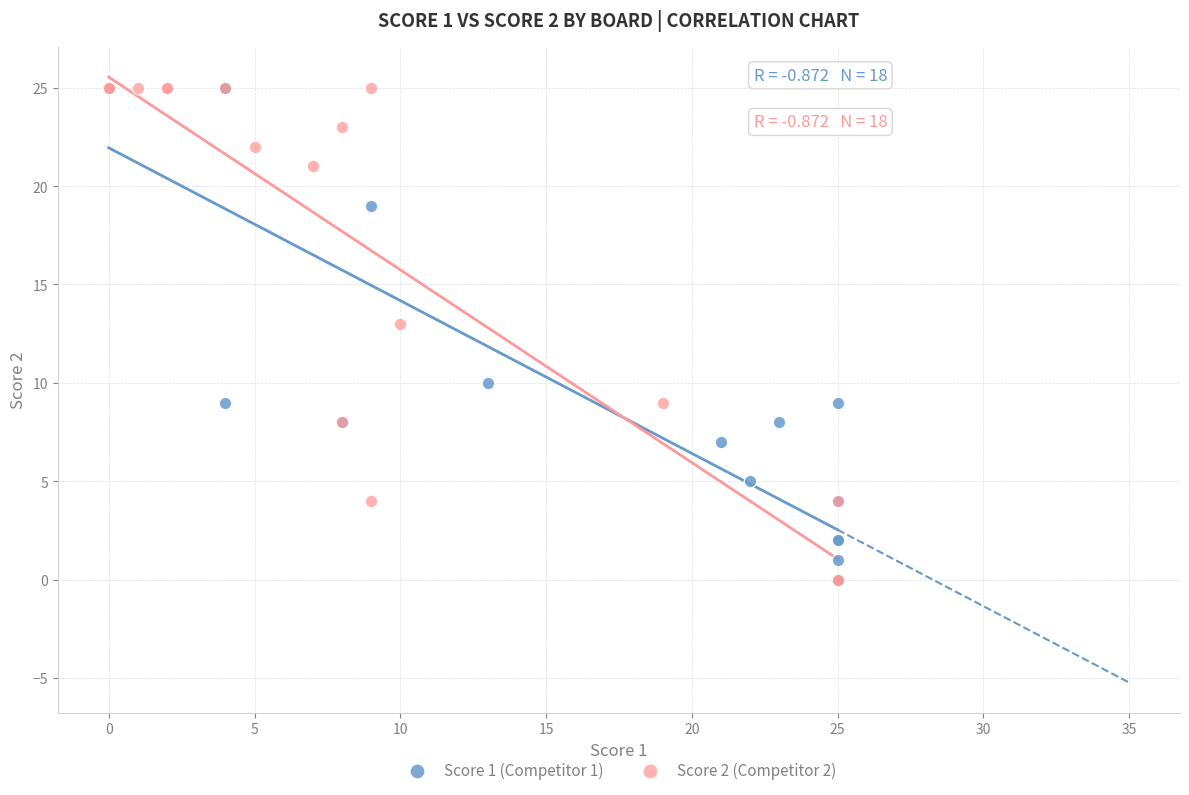

What are all the series names shown in the legend?

Score 1 (Competitor 1), Score 2 (Competitor 2)